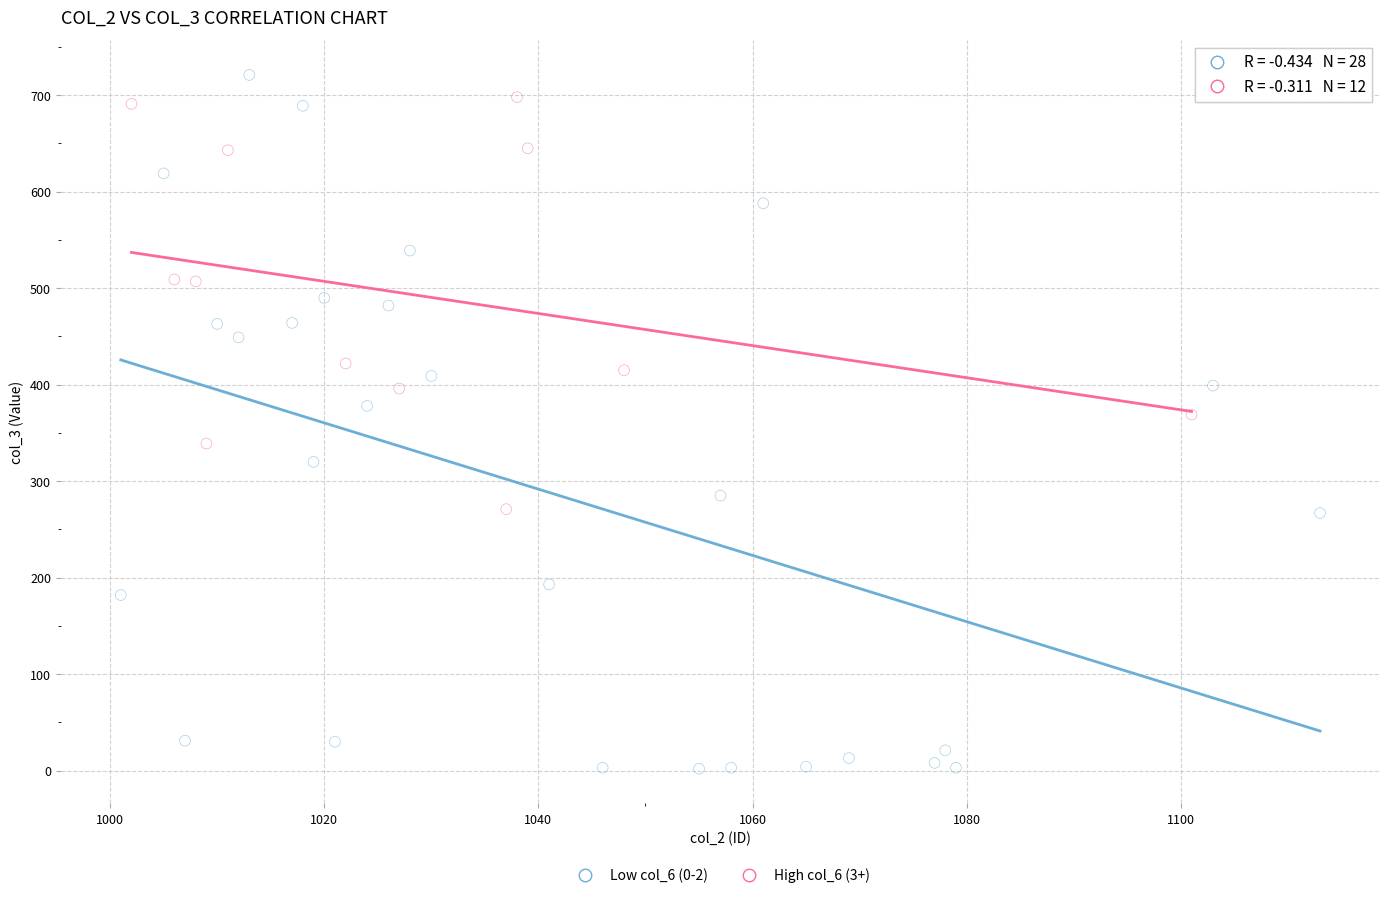

Which series has the widest spread of Y values?

Low col_6 (0-2)